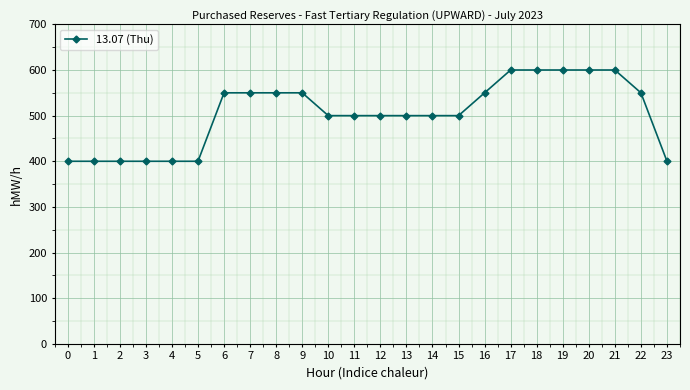

What is the greatest value displayed?

600